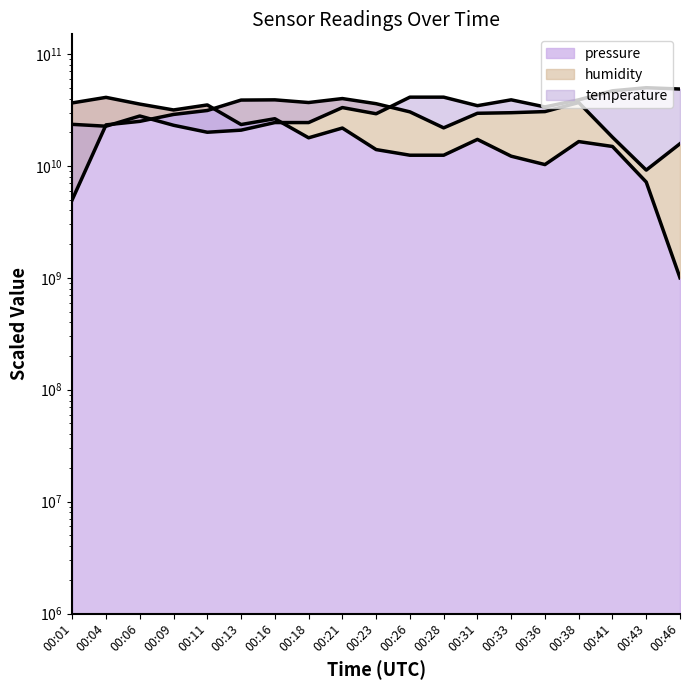

What is the minimum value shown in the chart?

1000000000.0